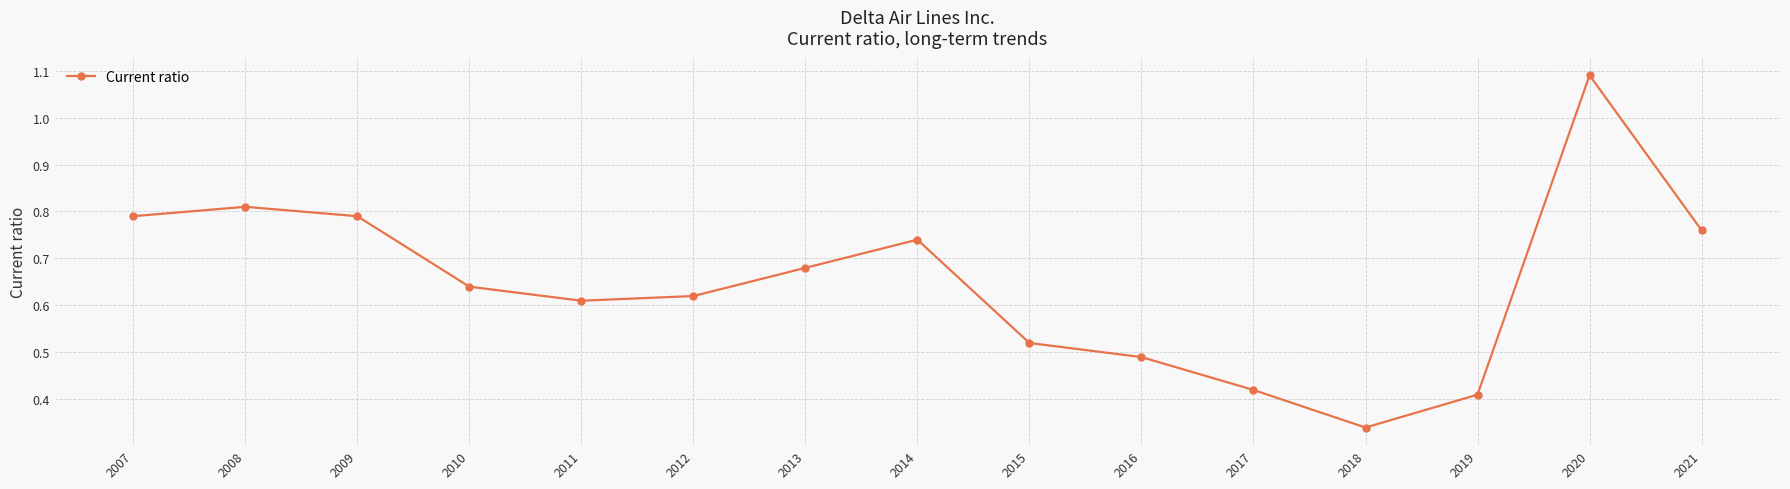

Which has a higher value, 2008 or 2018?

2008